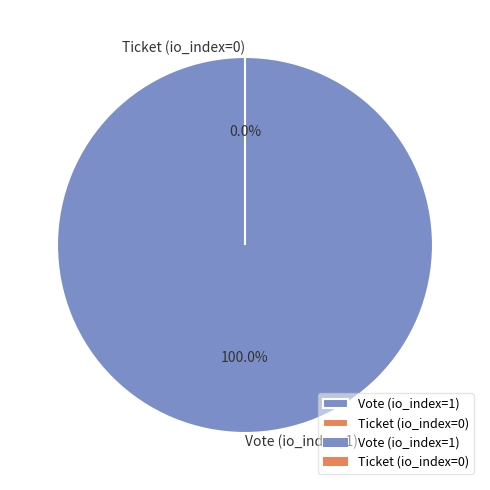

Does any single category account for the majority?

Yes